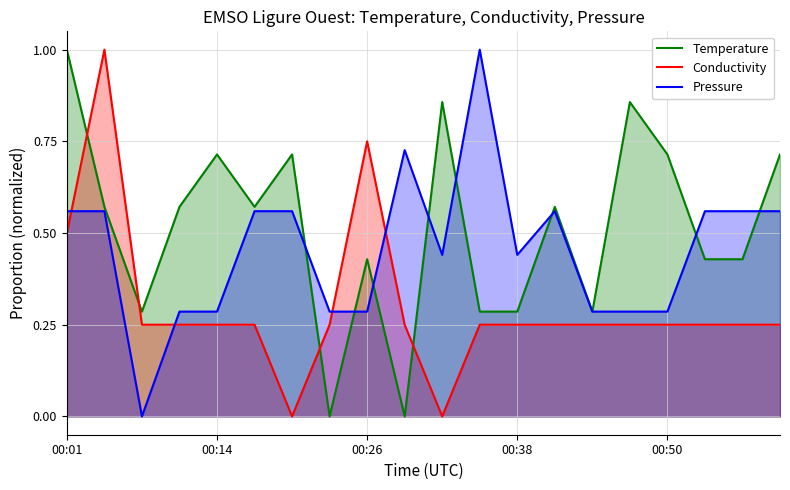

What is the highest value of the Conductivity series?

1.0